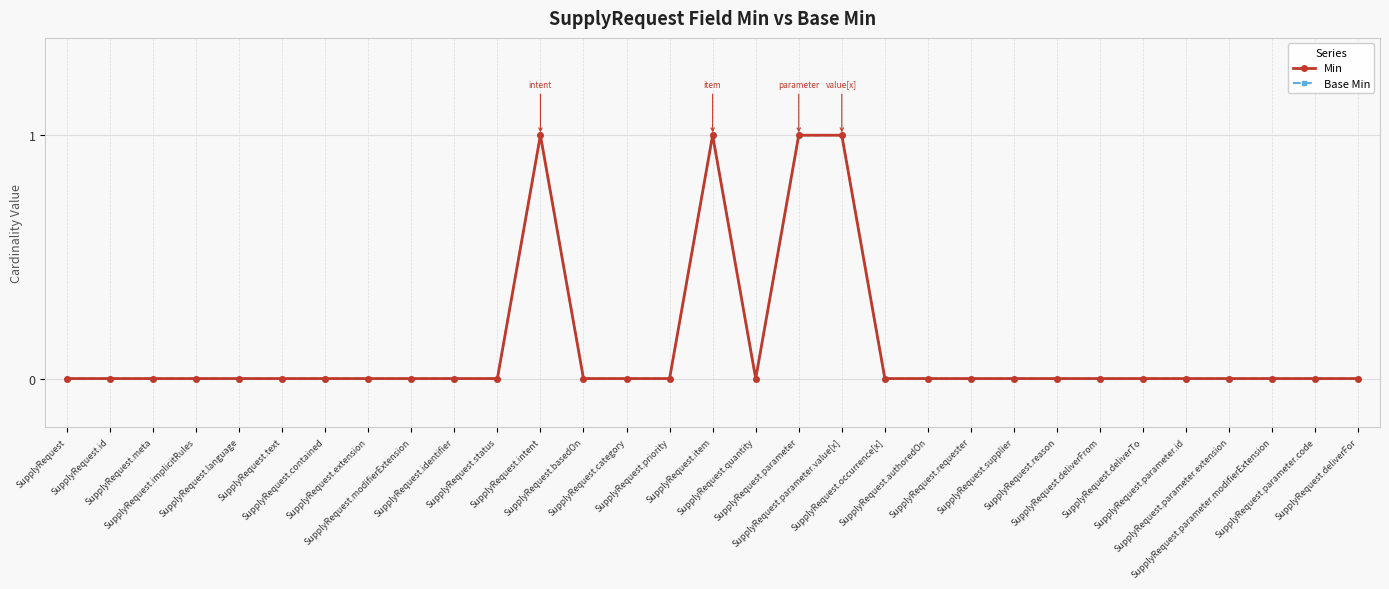

Which series has the largest total across all categories?

Min